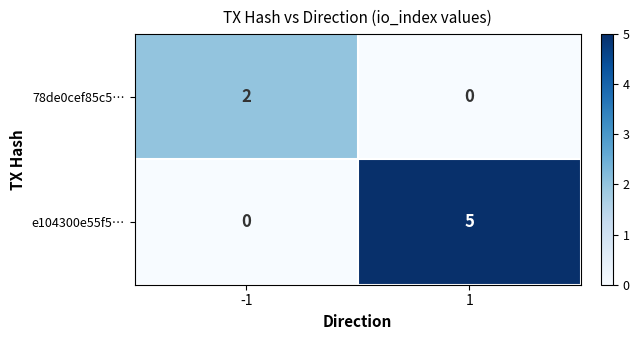

Reading right to left, list all the values displayed in this chart.

78de0cef85c5…: 0	2
e104300e55f5…: 5	0